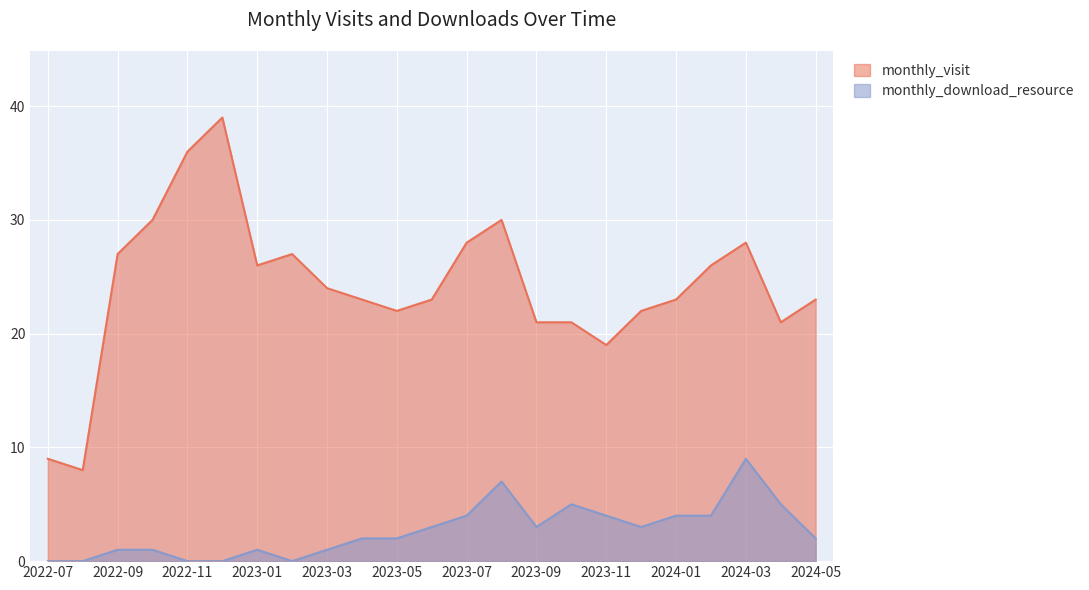

At which label does monthly_visit reach its minimum?

2022-08